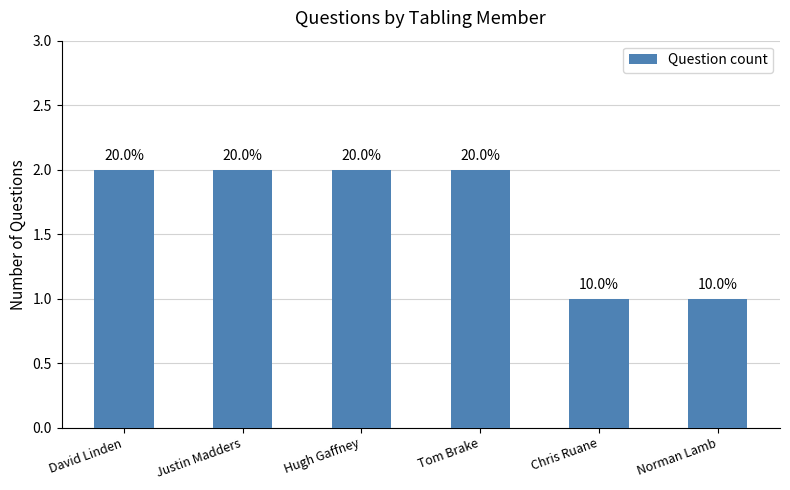

Rank the categories by value from lowest to highest.

Chris Ruane, Norman Lamb, David Linden, Justin Madders, Hugh Gaffney, Tom Brake